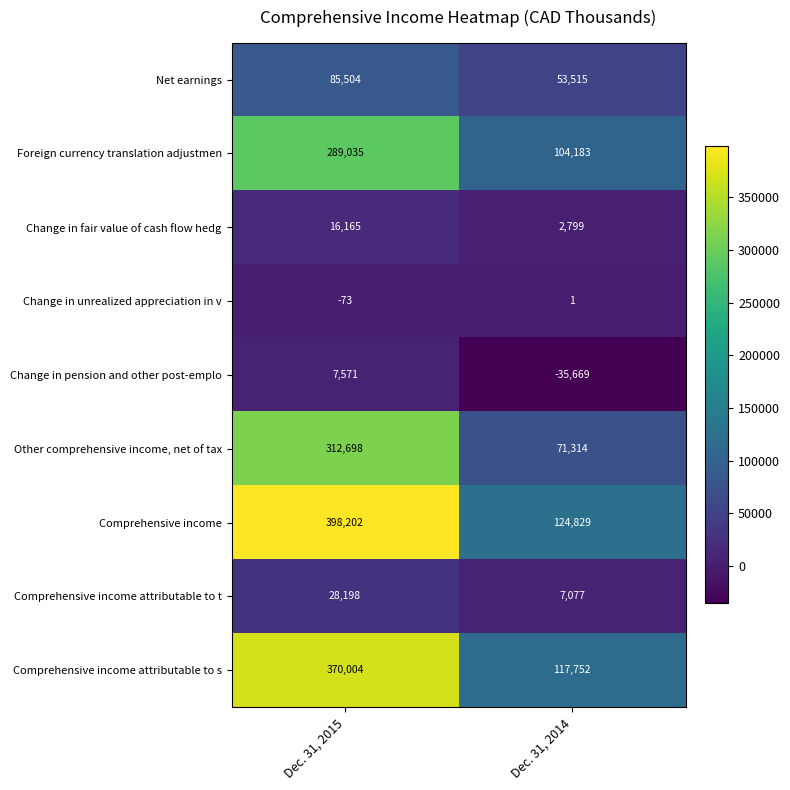

What is the approximate value of Foreign currency translation adjustmen at Dec. 31, 2014?

104183